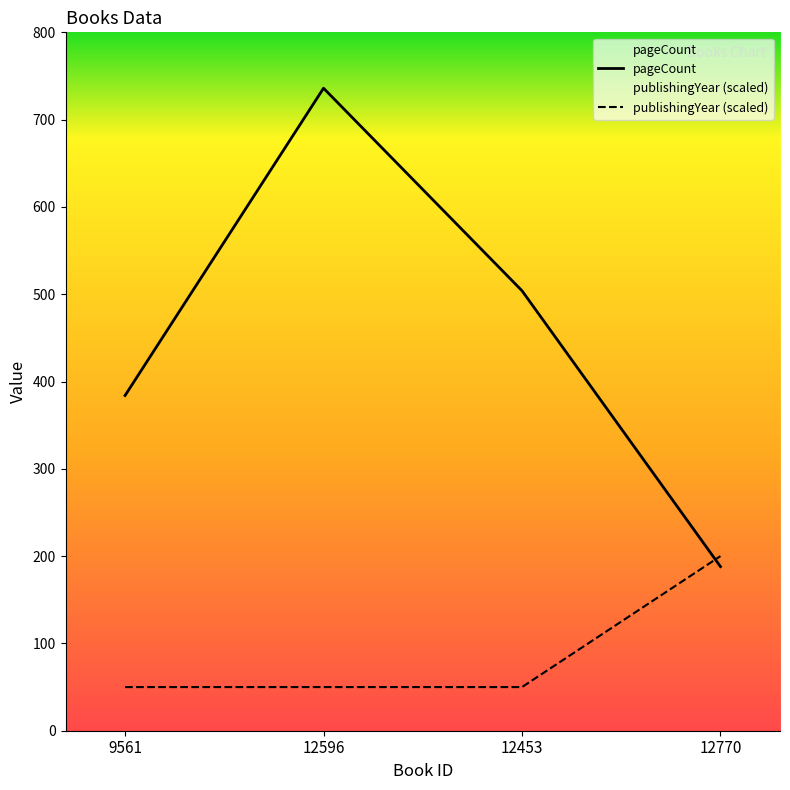

Between 12770 and 12596, which is larger?

12596